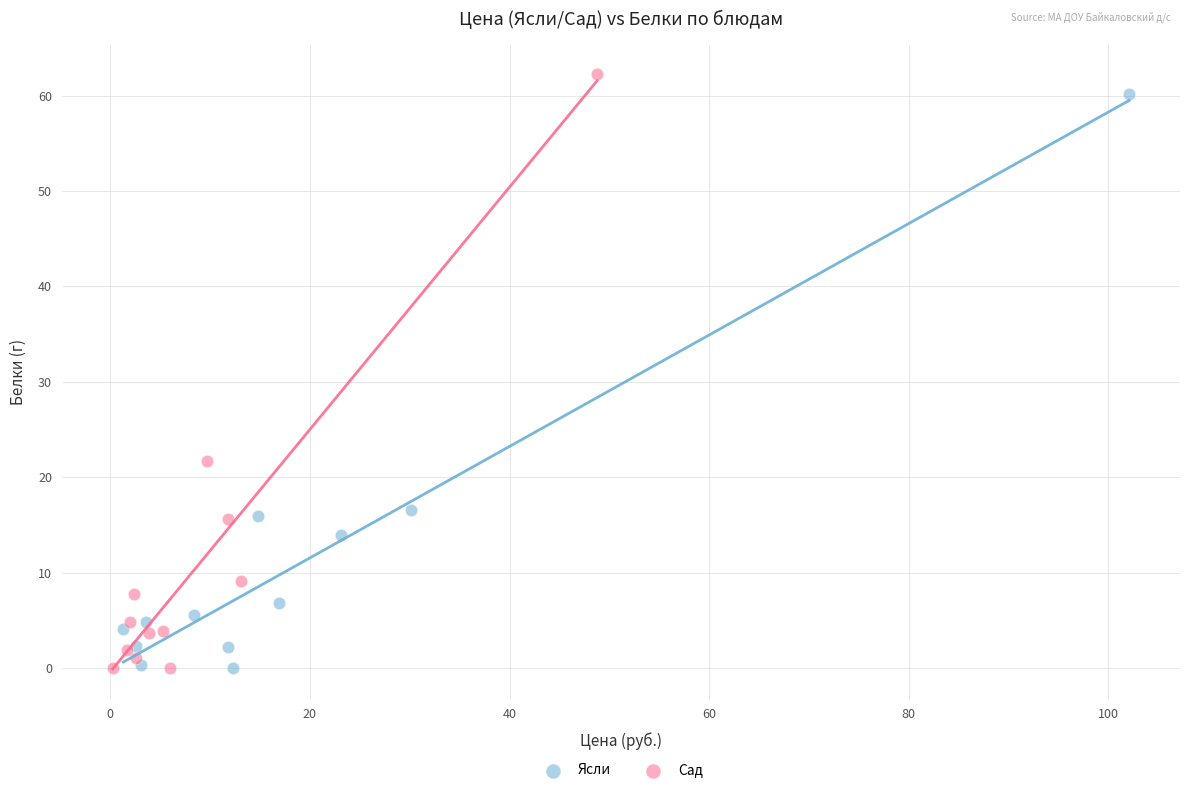

What are all the series names shown in the legend?

Ясли, Сад